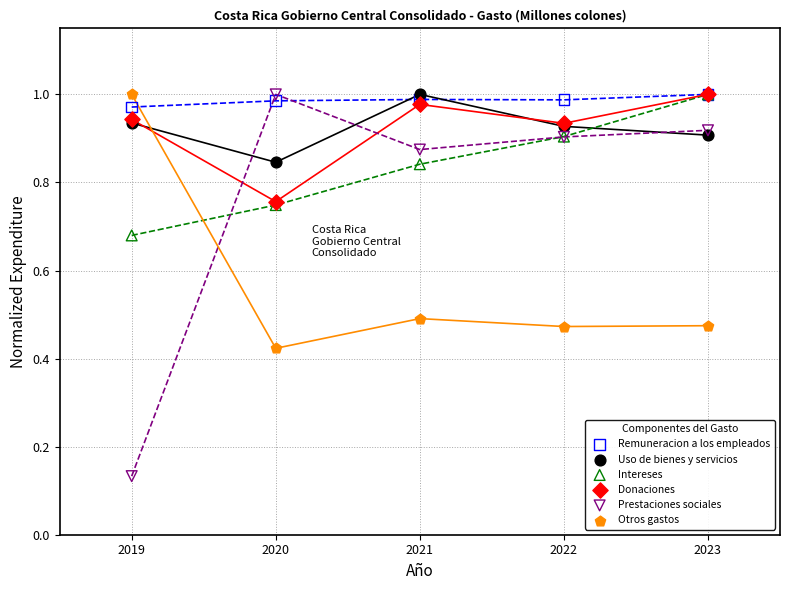

What are all the series names shown in the legend?

Remuneracion a los empleados, Uso de bienes y servicios, Intereses, Donaciones, Prestaciones sociales, Otros gastos